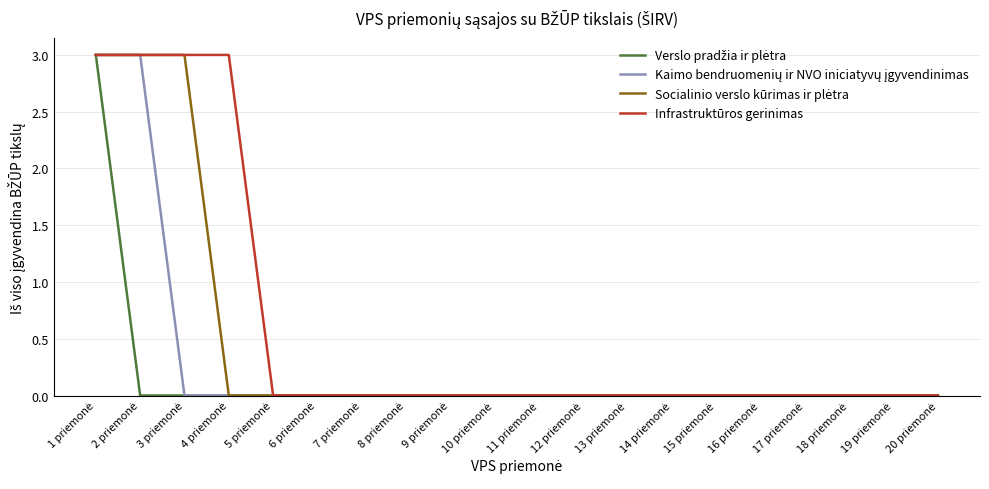

At how many categories does at least one series exceed 2?

4